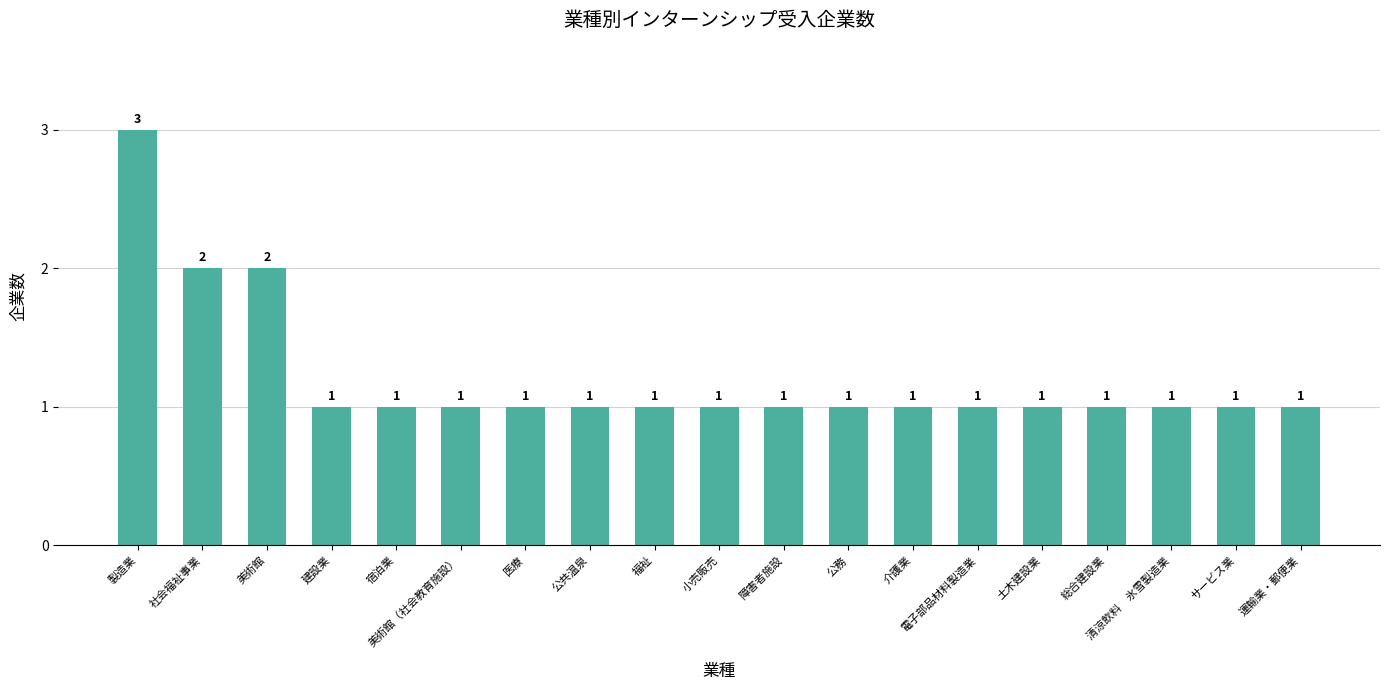

What is the sum of the values at 美術館 and 美術館（社会教育施設）?

3